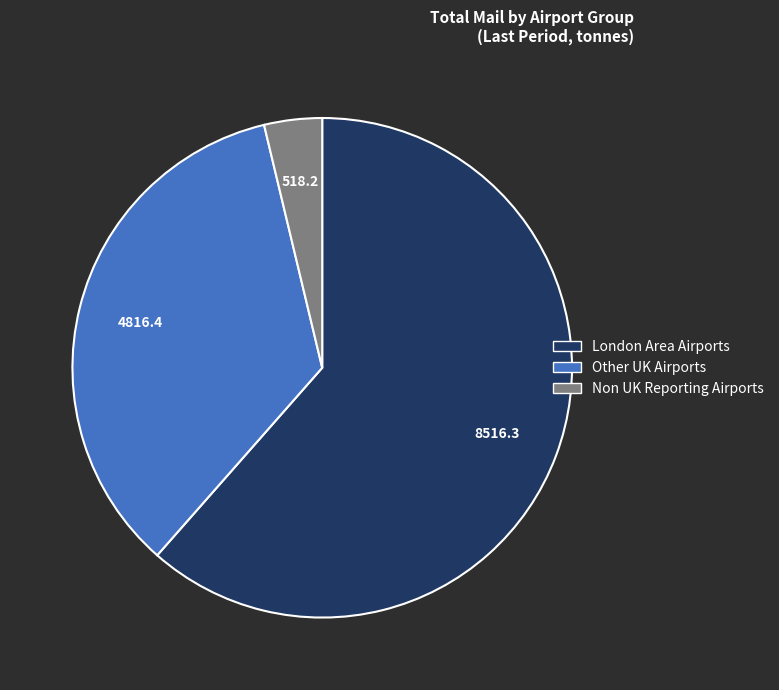

Count the number of slices in the pie.

3